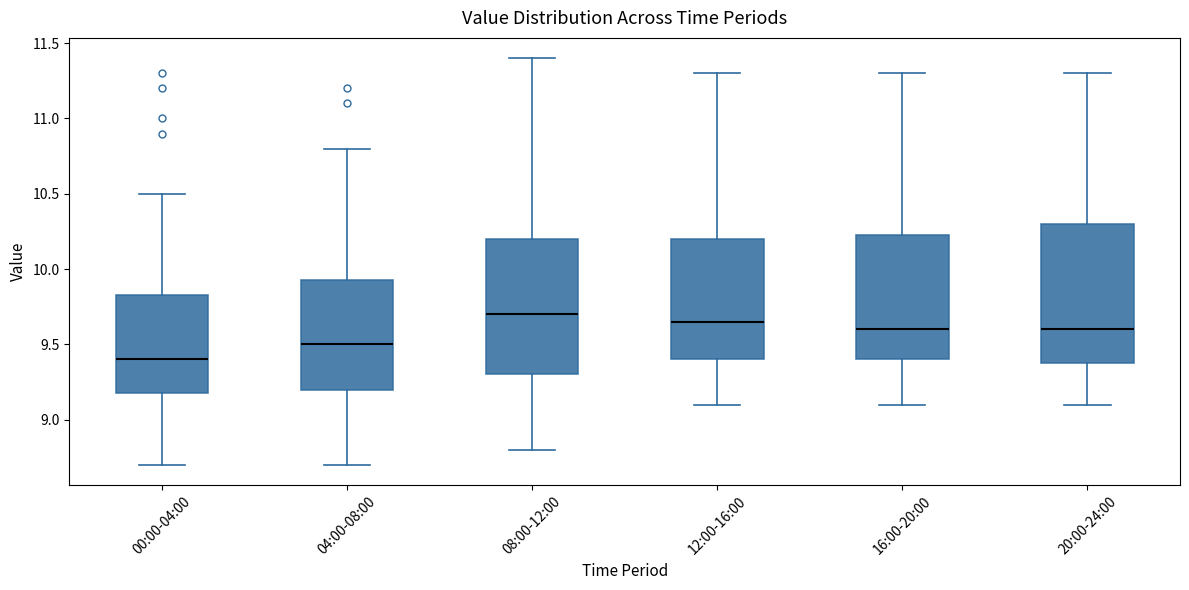

Where is the lower edge of the box for 08:00-12:00 on the y-axis? The values are not printed on the chart, so give them approximately, as read against the axis.

9.30